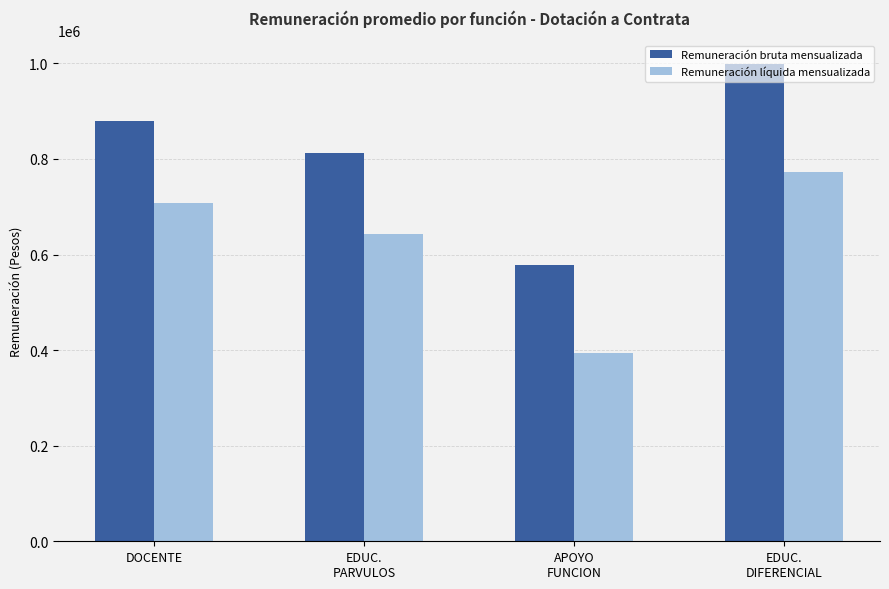

What is the sum of the Remuneración bruta mensualizada values at EDUC.
PARVULOS and EDUC.
DIFERENCIAL?

1810848